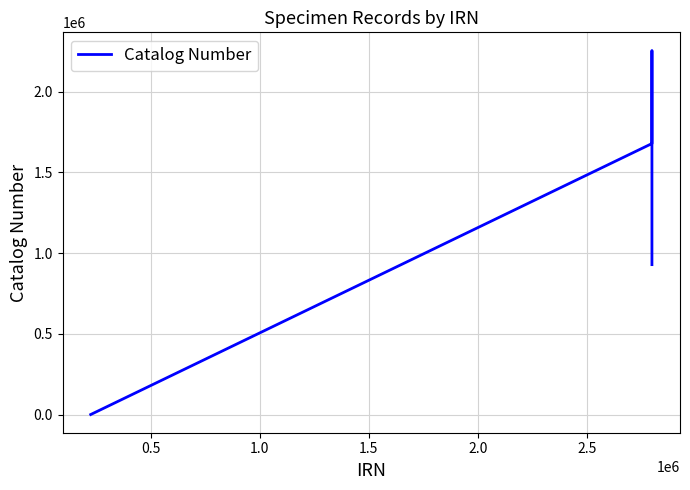

True or false: there are more than 2 points higher than both neighbors.

False